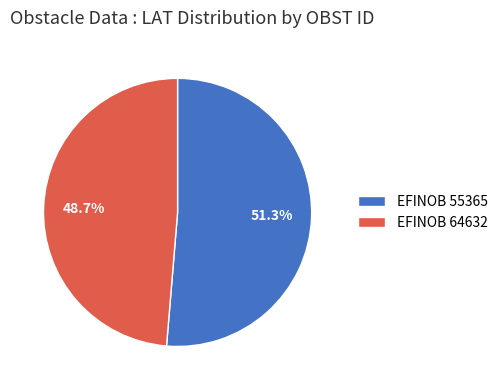

How many segments does this pie chart have?

2